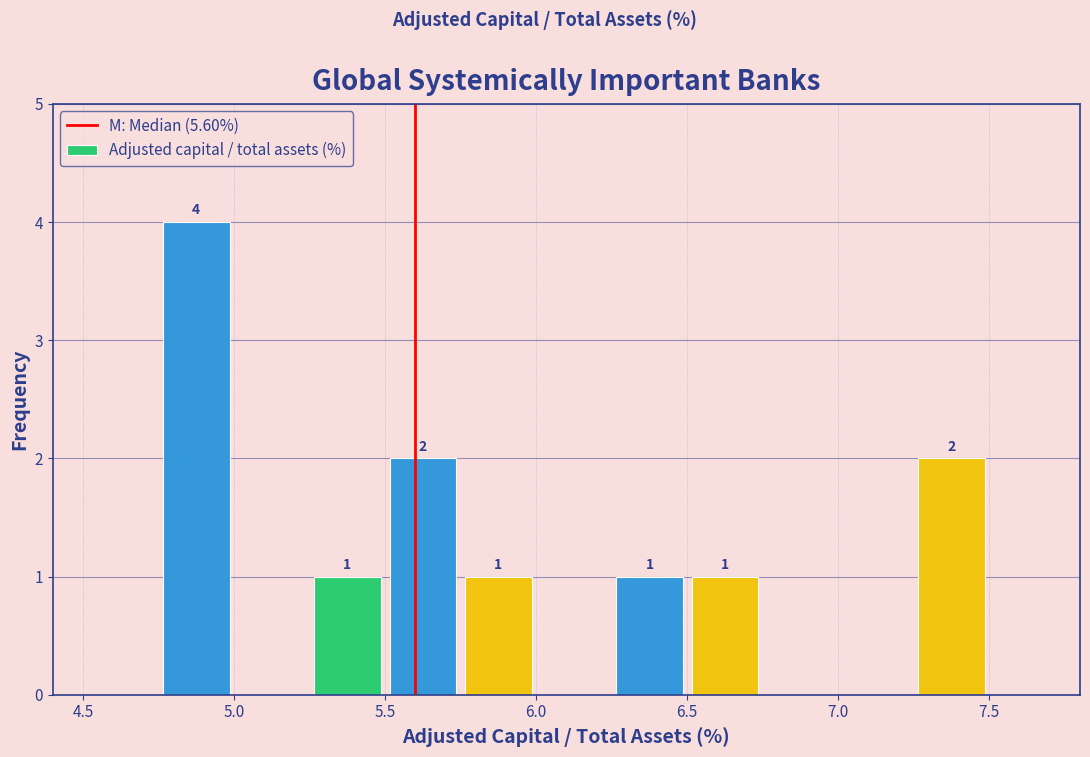

Which range on the x-axis has the tallest bar?

4.75 to 5.00